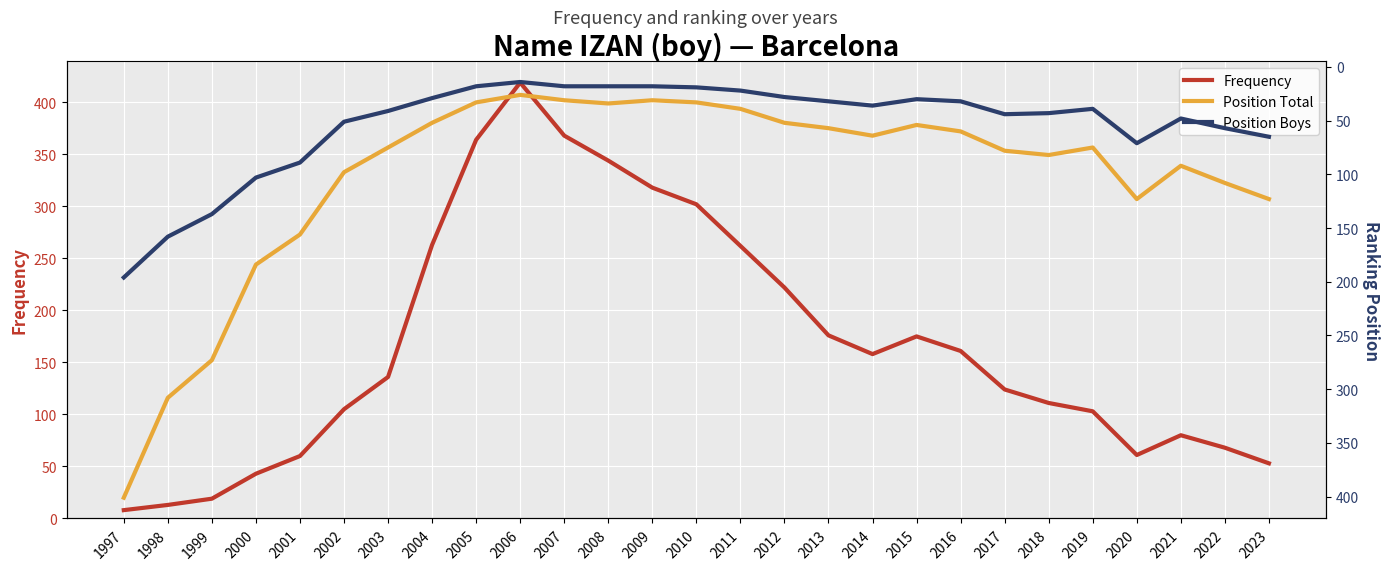

What is the greatest value displayed?

419